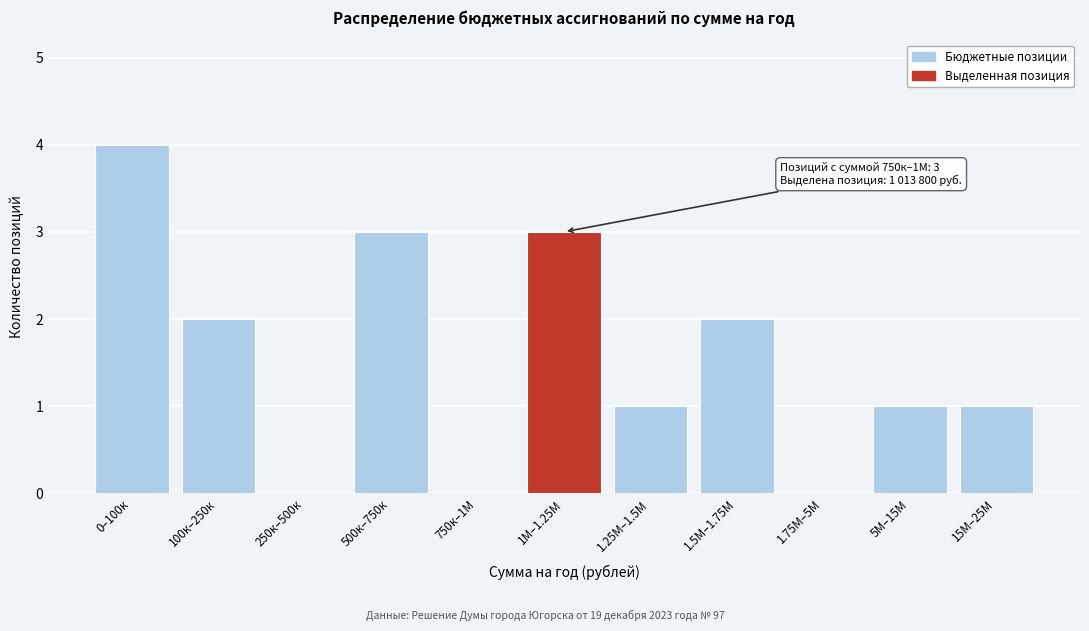

Reading left to right, transcribe all the data shown in this chart.

0–100к=4	100к–250к=2	250к–500к=0	500к–750к=3	750к–1М=0	1М–1.25М=3	1.25М–1.5М=1	1.5М–1.75М=2	1.75М–5М=0	5М–15М=1	15М–25М=1